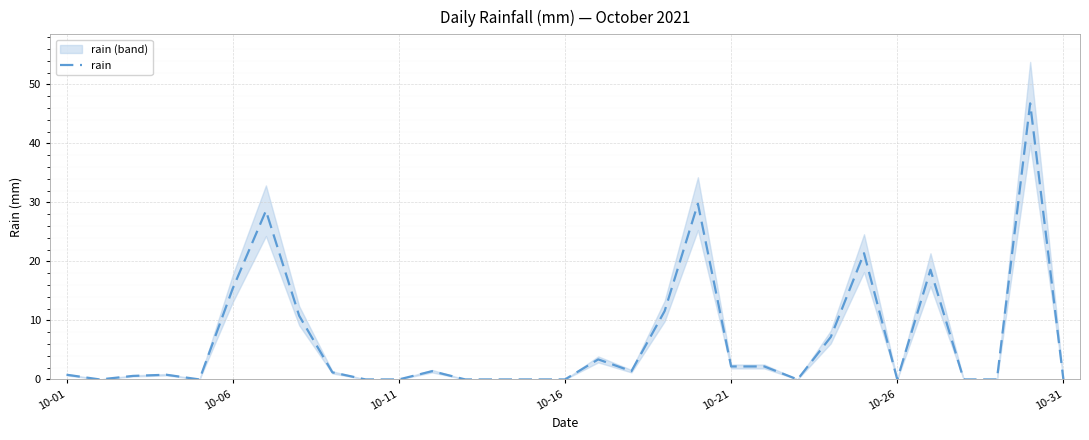

What position from the right is 29?

2